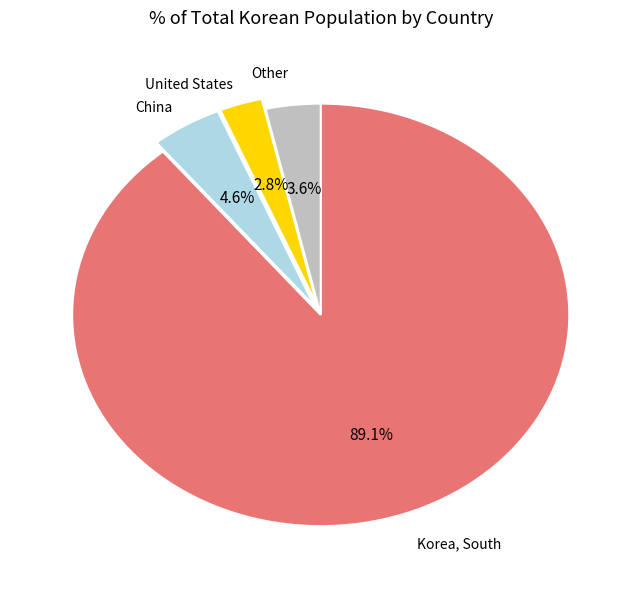

Is there any slice that represents more than half of the pie?

Yes